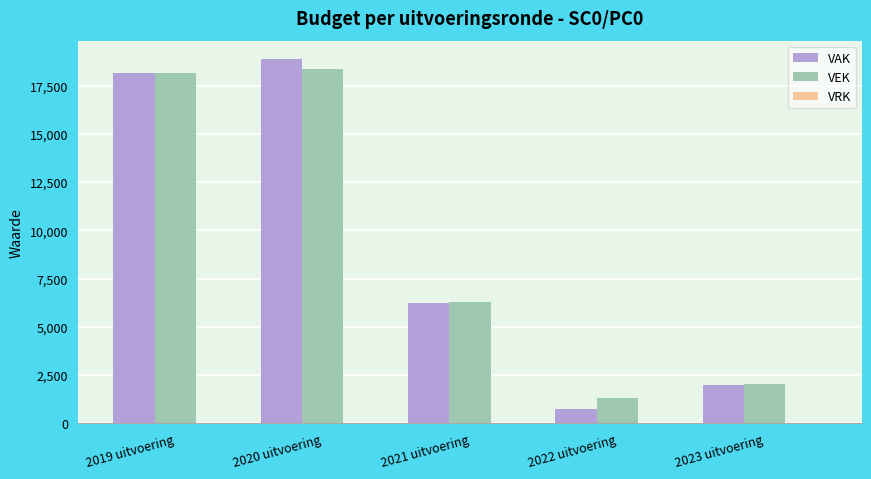

What position from the left is 2023 uitvoering?

5